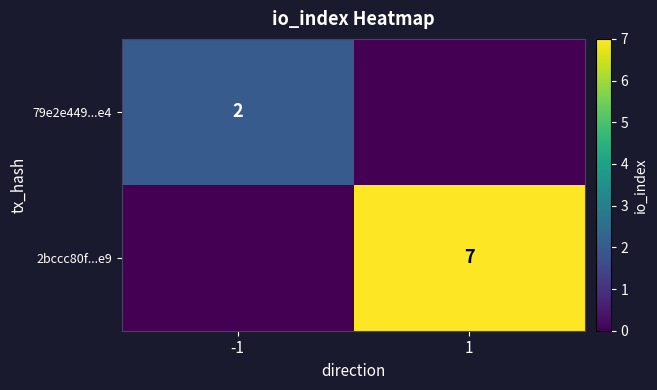

At which category is the sum across all series the highest?

1